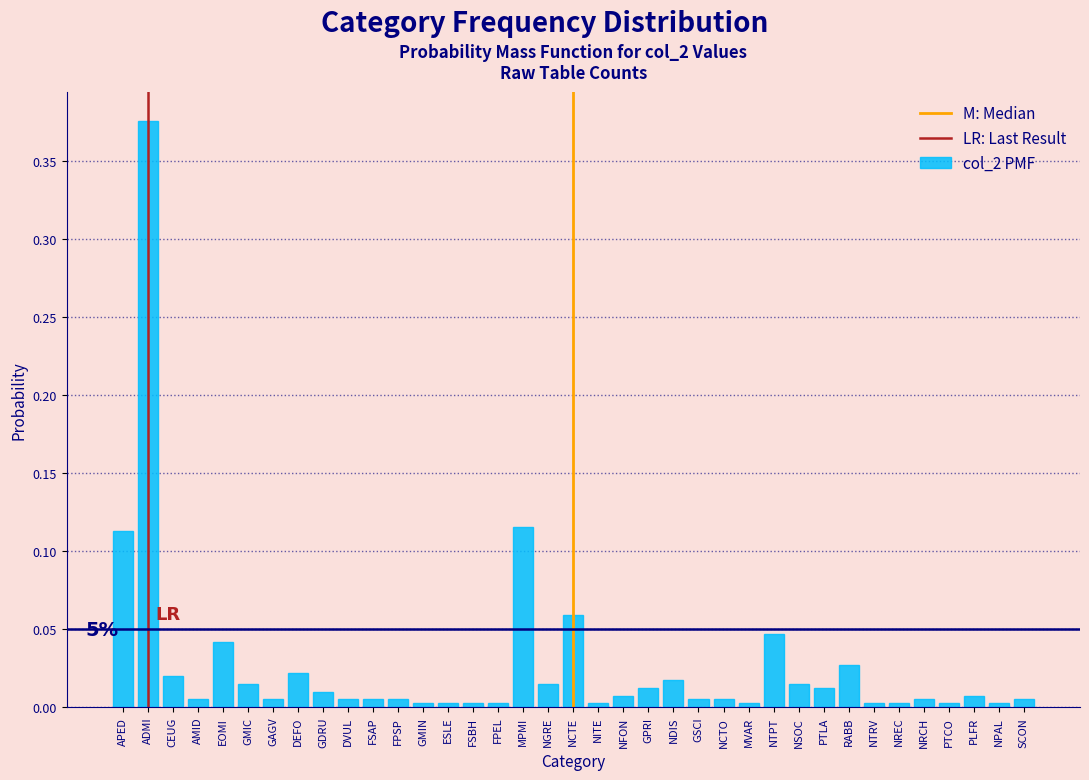

Which category has the highest value across all series?

ADMI